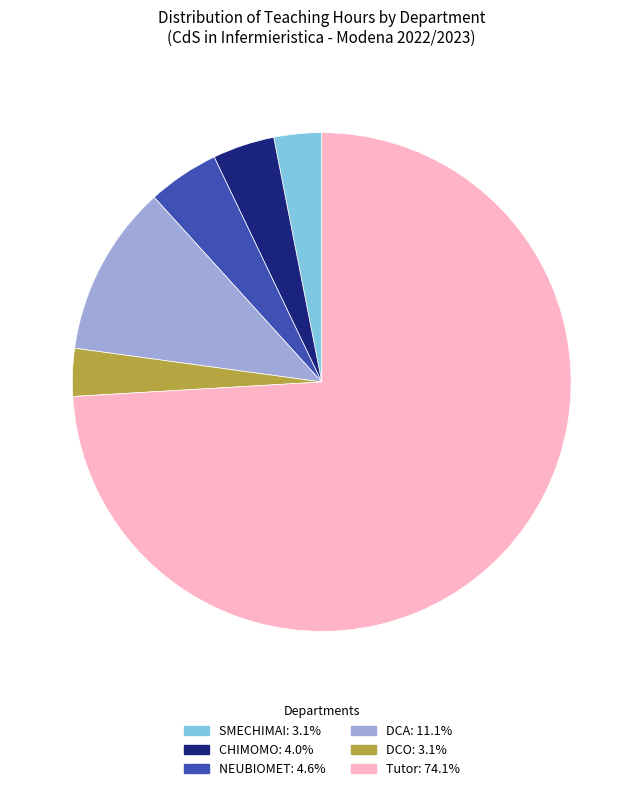

Is there a majority slice in this chart?

Yes